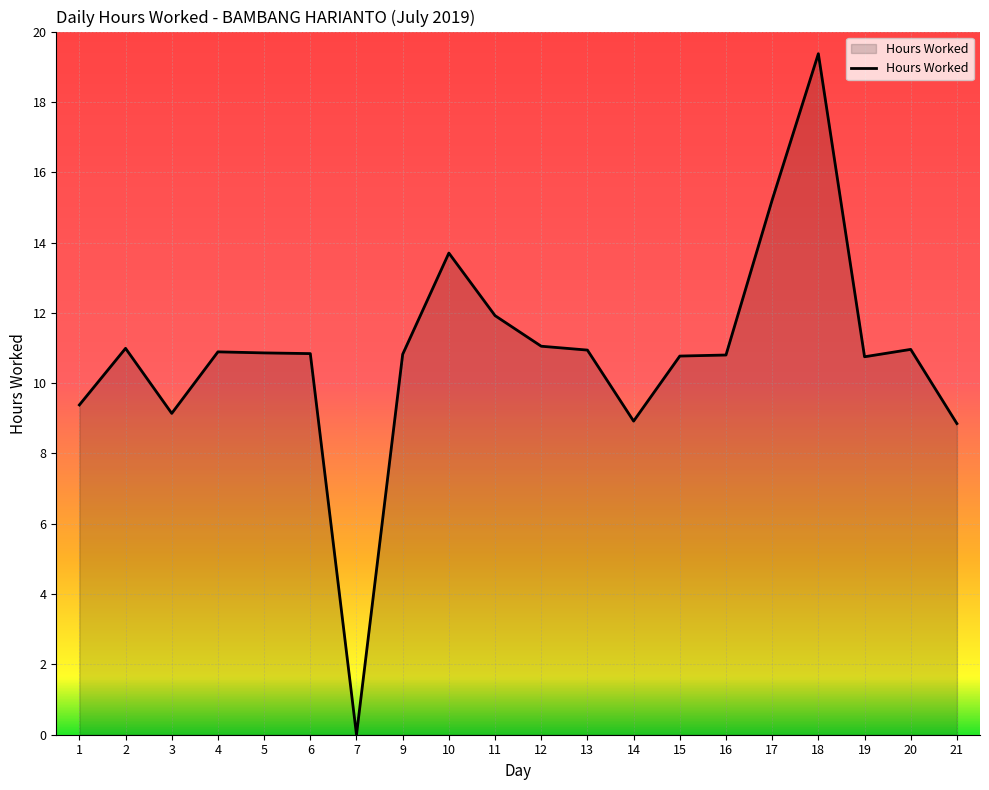

At which label does the data first exceed 10?

2